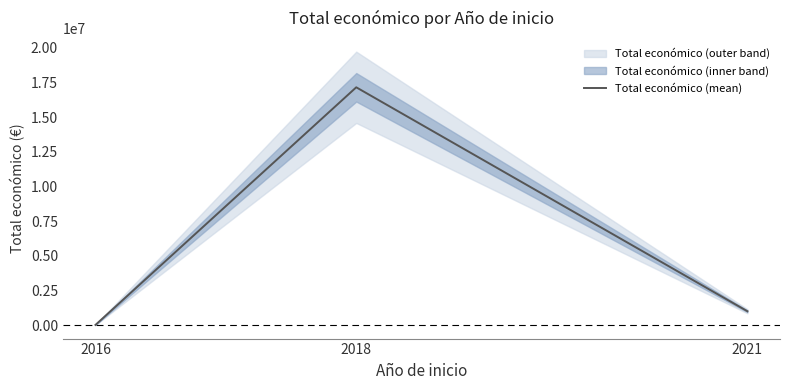

Reading left to right, what are all the values shown in this chart?

2016=7980	2018=17143375	2021=992464